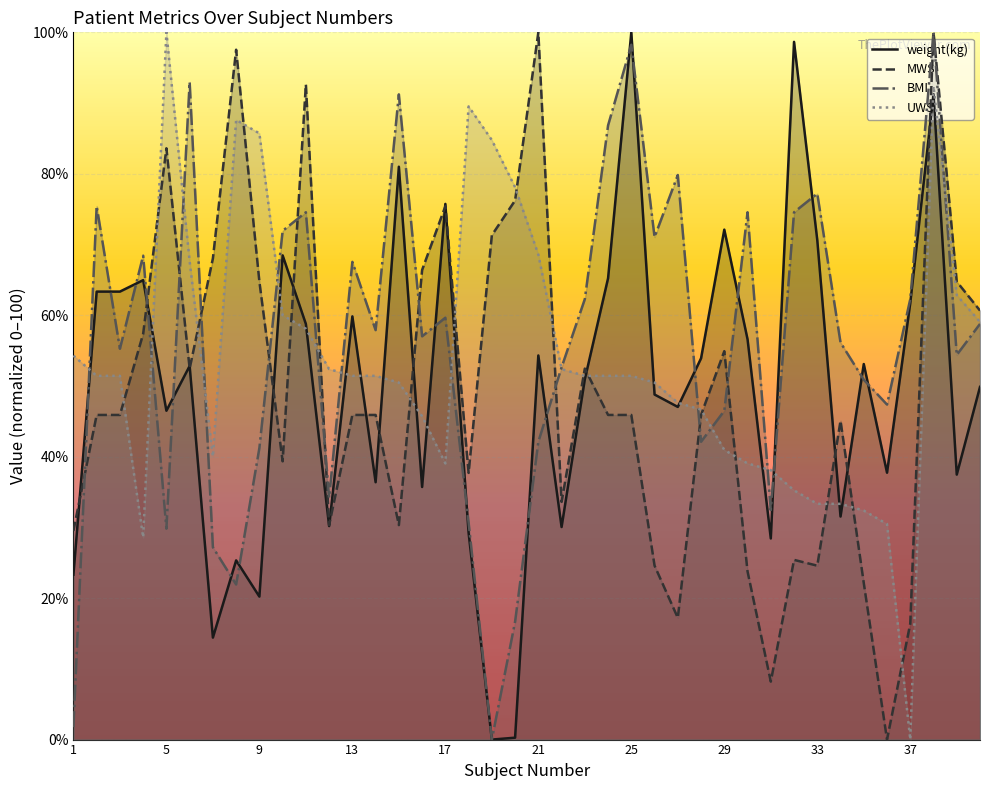

Between 1 and 13, which series saw the biggest shift?

BMI